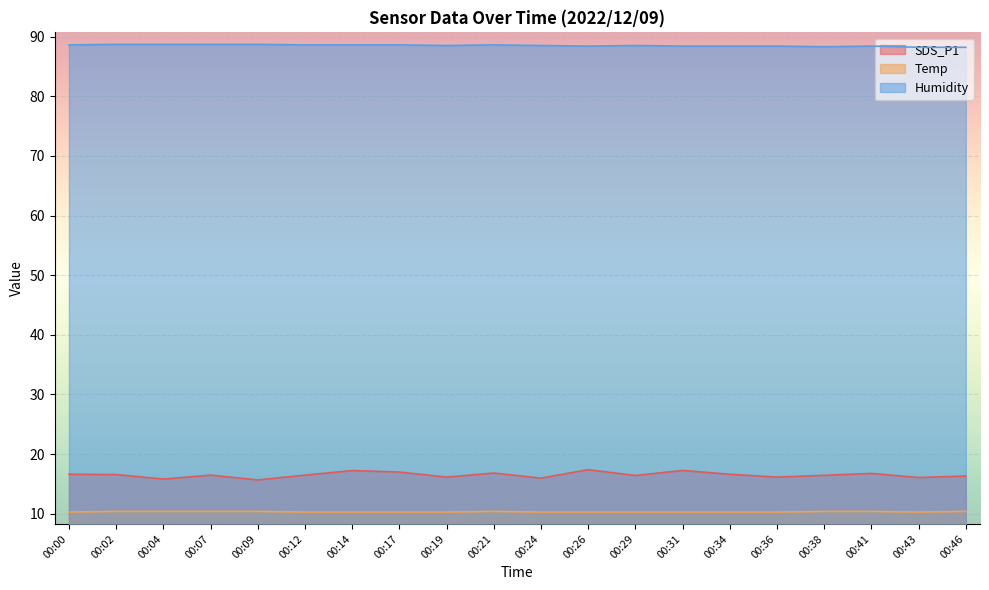

True or false: Temp has a value of 6.3 at 00:09.

False